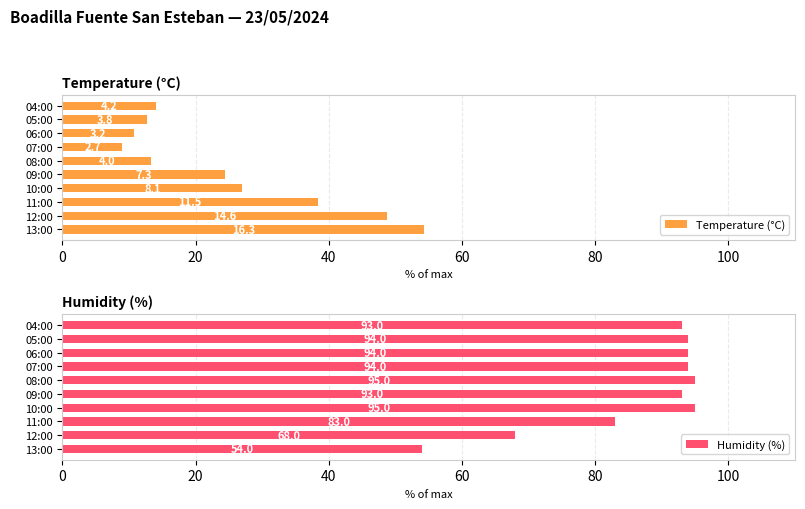

Which series has the largest total across all categories?

Humidity (%)